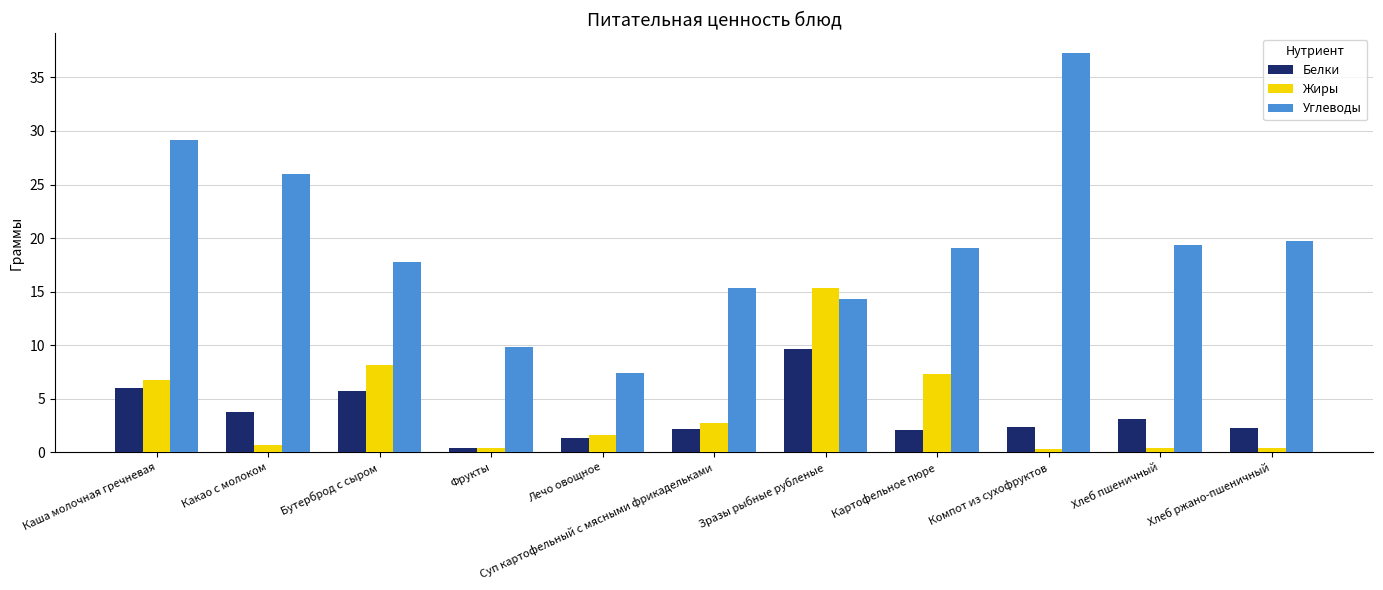

What is the difference between the Углеводы values at Бутерброд с сыром and Суп картофельный с мясными фрикадельками?

2.4